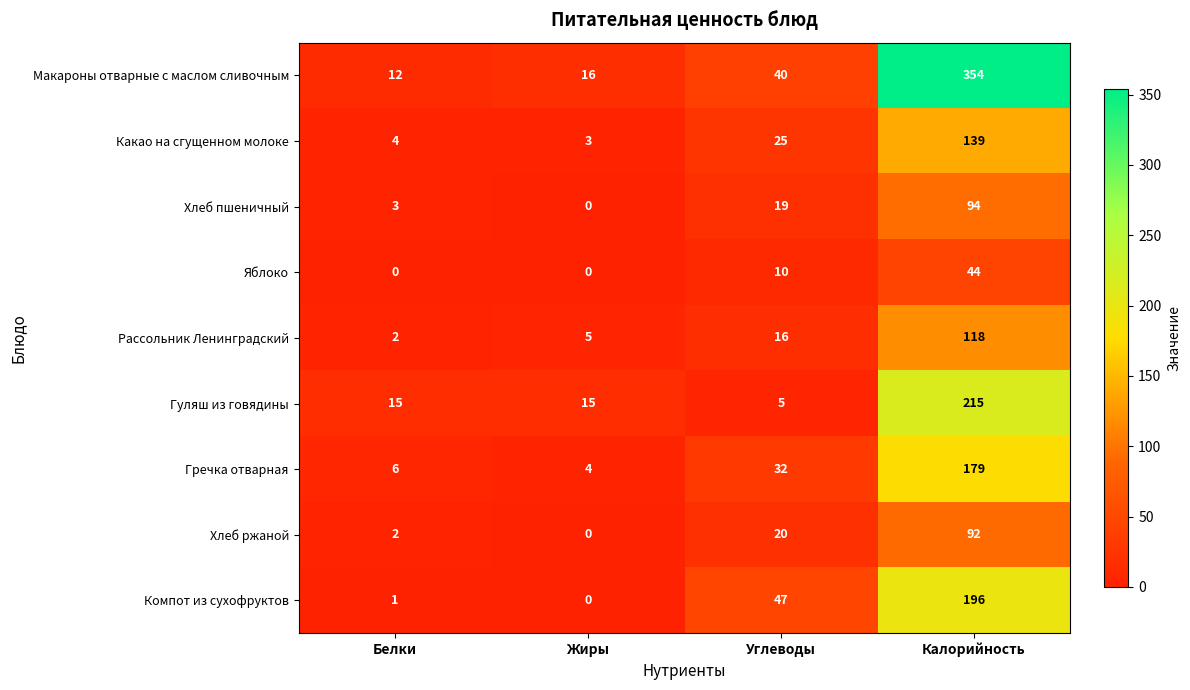

The value of Компот из сухофруктов at Калорийность is 196. True or false?

True